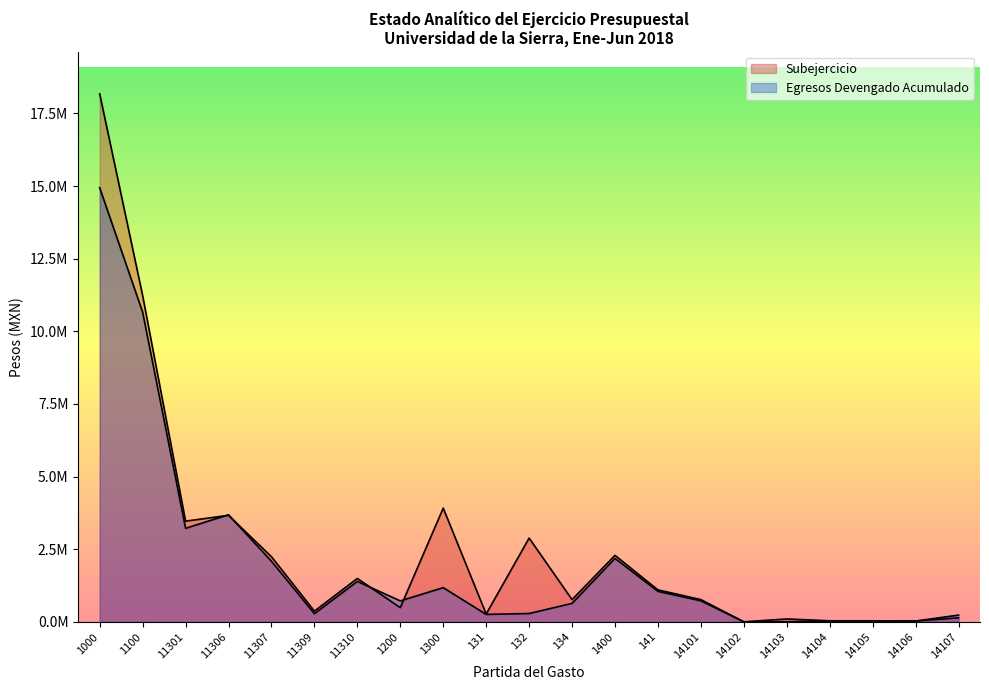

Where is Subejercicio nearest to the value 9087379?

1100